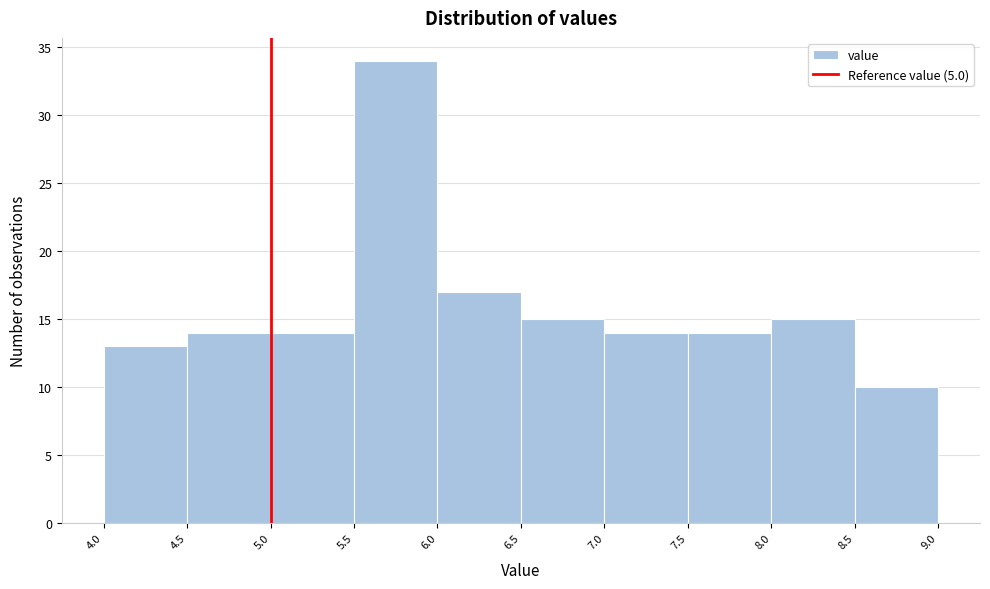

Reading left to right, list every bar in this chart as the range it spans on the x-axis followed by its height. The values are not printed on the chart, so give them approximately, as read against the axis.

4.0 to 4.5: 13
4.5 to 5.0: 14
5.0 to 5.5: 14
5.5 to 6.0: 34
6.0 to 6.5: 17
6.5 to 7.0: 15
7.0 to 7.5: 14
7.5 to 8.0: 14
8.0 to 8.5: 15
8.5 to 9.0: 10